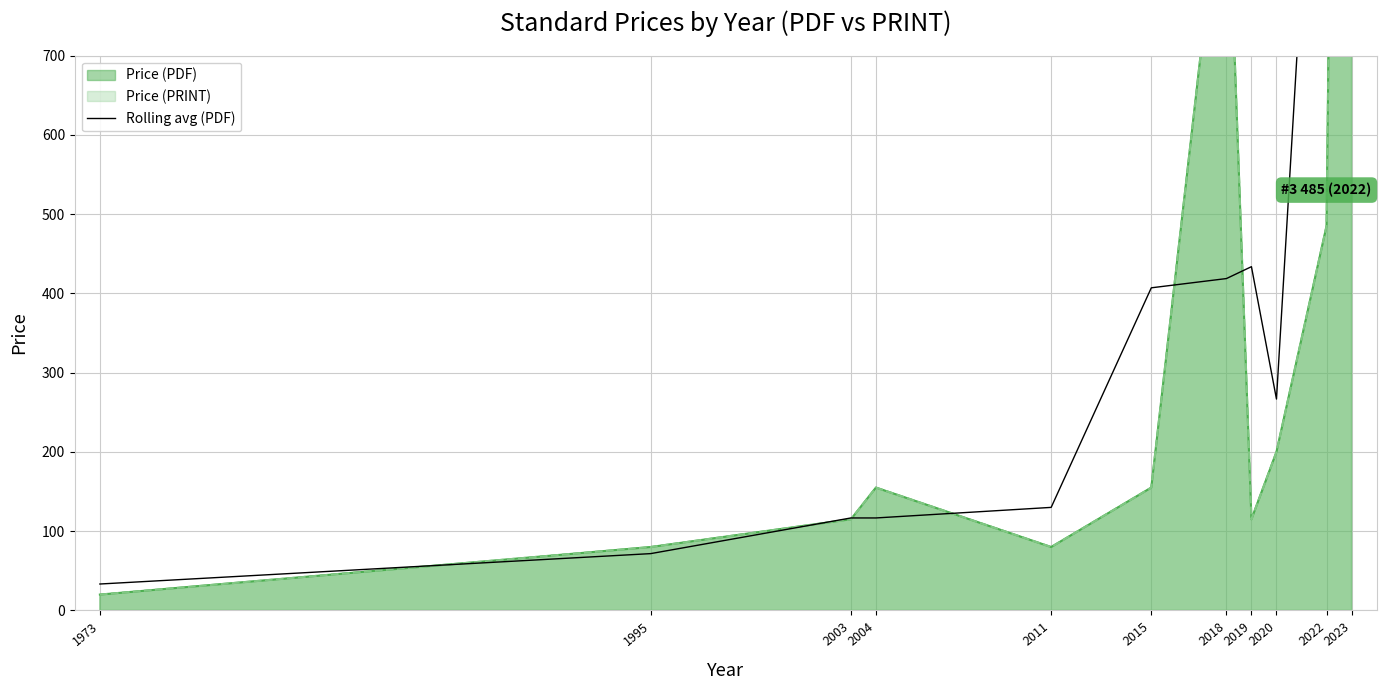

How many points are higher than both their immediate neighbors (excluding endpoints)?

2